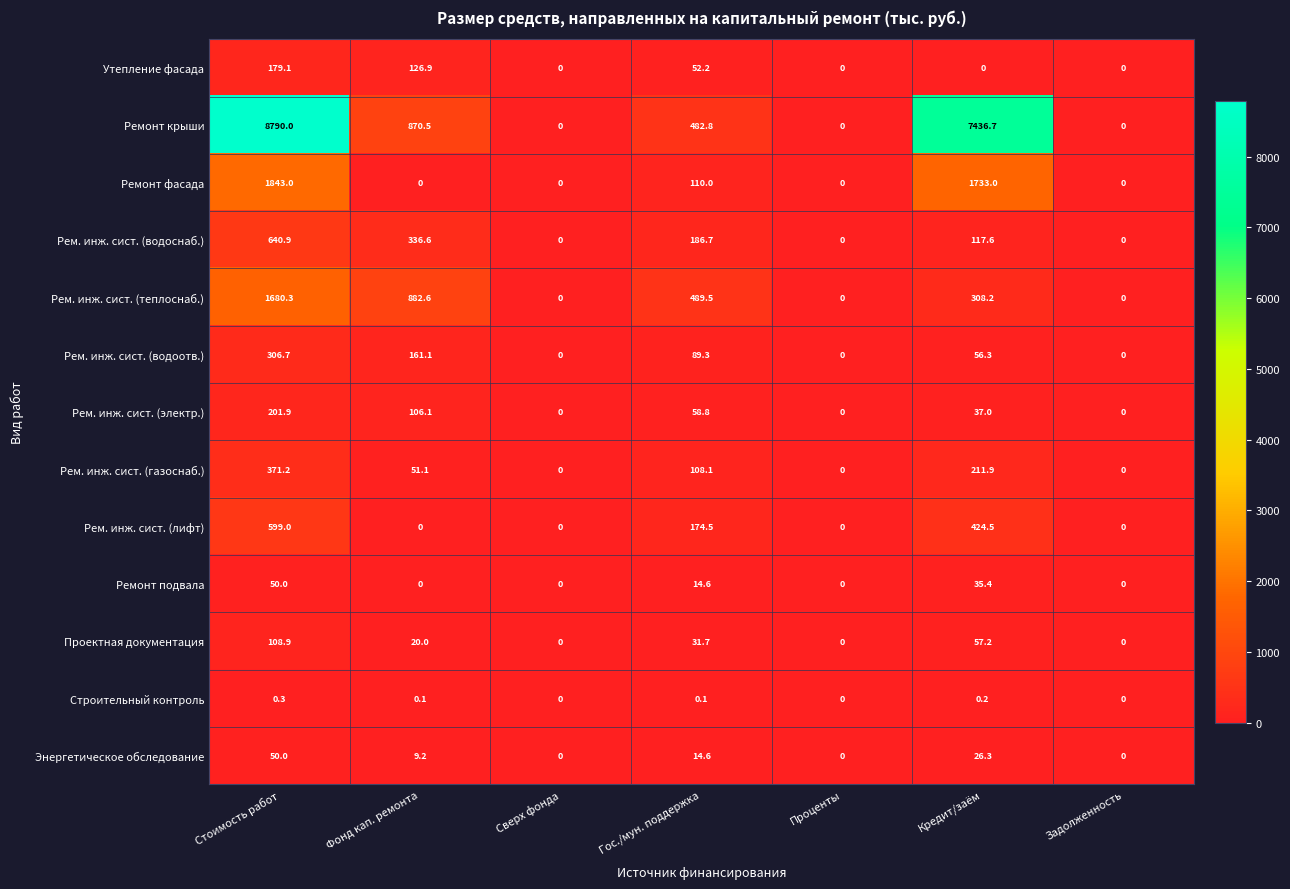

How many data points in Рем. инж. сист. (газоснаб.) are above 51?

4